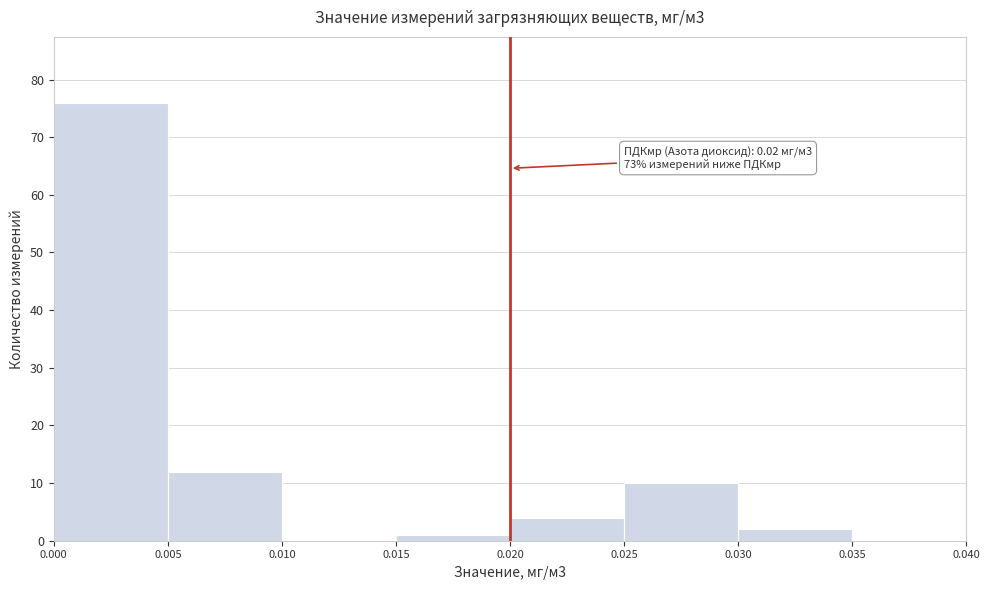

Which range on the x-axis has the tallest bar?

0.000 to 0.005